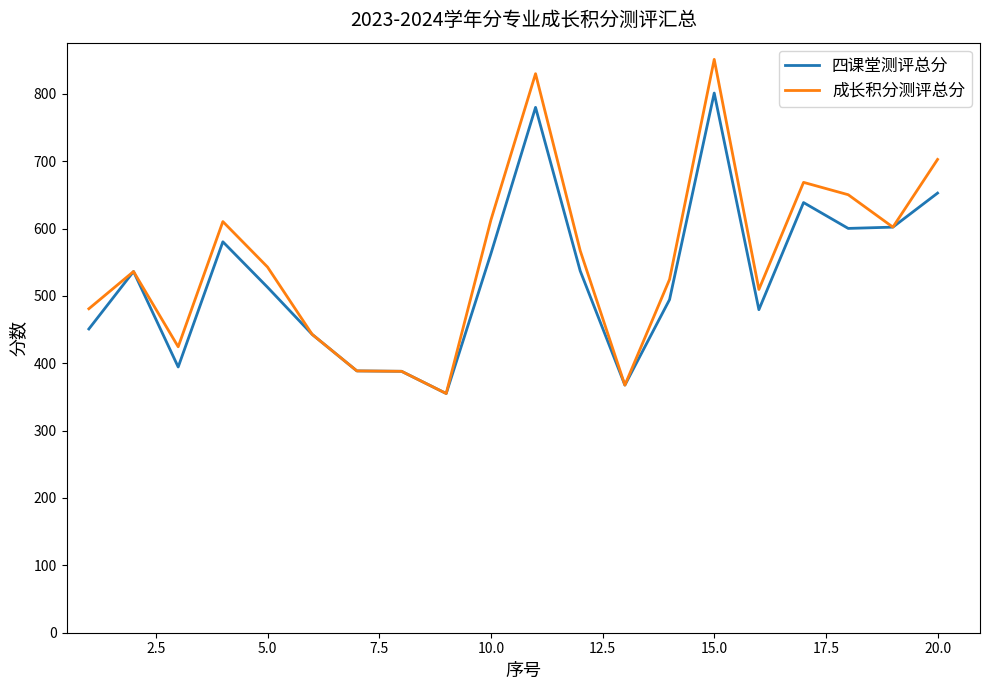

Which series has the widest spread of values?

成长积分测评总分